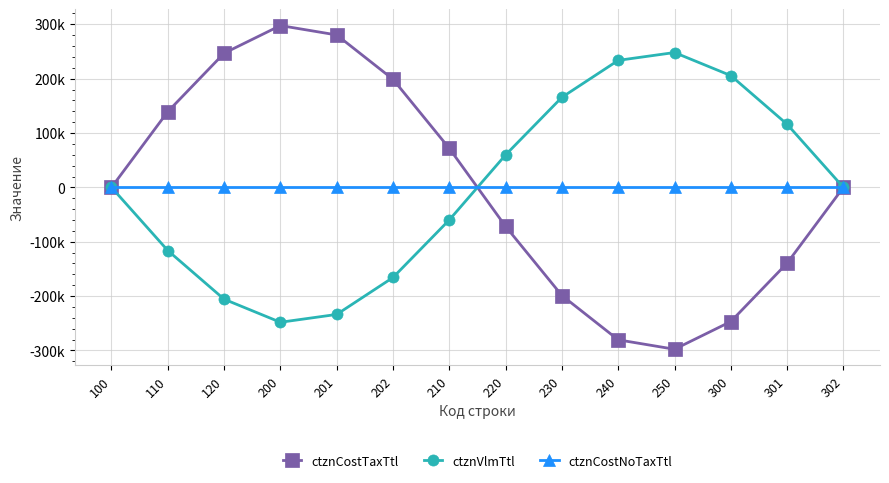

What are all the series names shown in the legend?

ctznCostTaxTtl, ctznVlmTtl, ctznCostNoTaxTtl